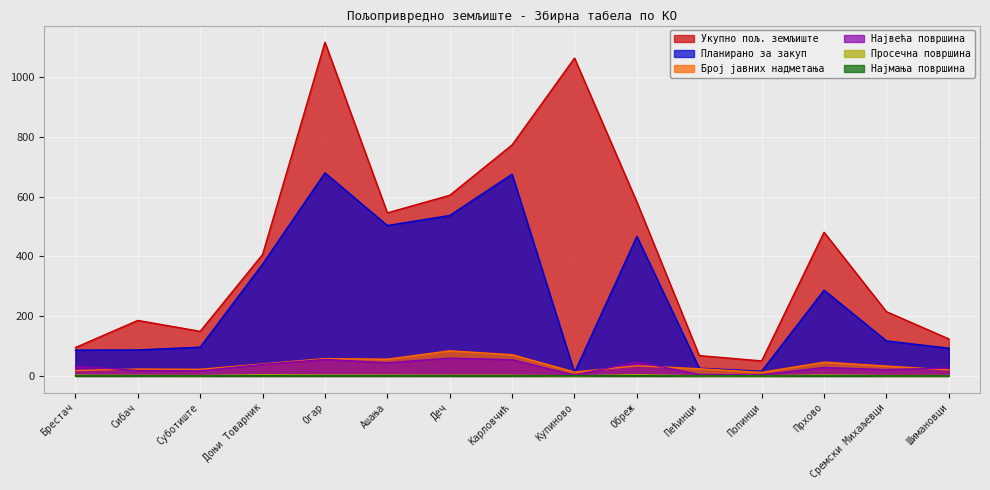

Rank the series by their maximum value, from highest to lowest.

Укупно пољ. земљиште, Планирано за закуп, Број јавних надметања, Највећа површина, Просечна површина, Најмања површина